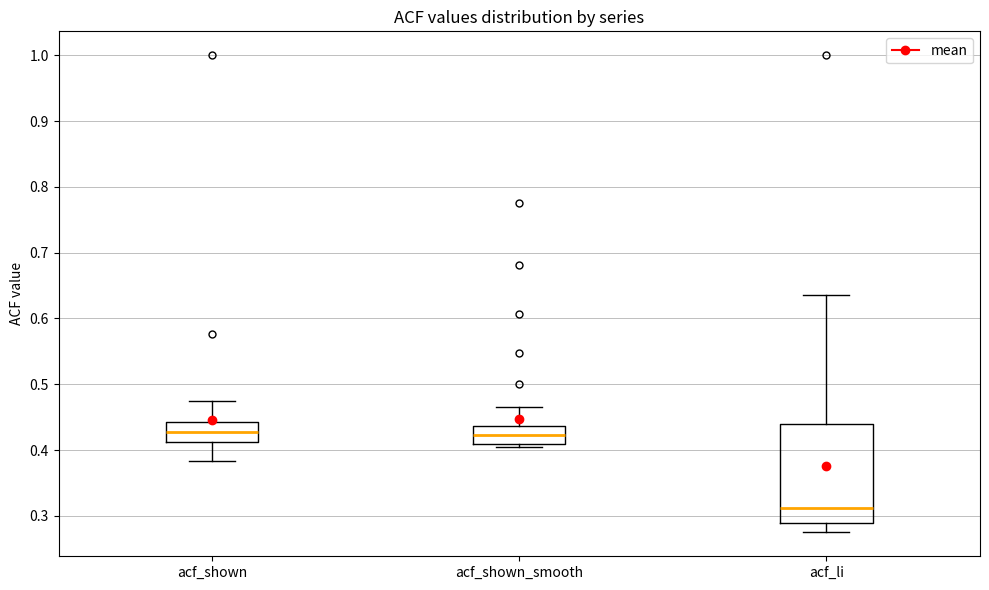

Reading left to right, read every box against the y-axis: the position of its median line, the range the box covers, and the ends of its whiskers. The values are not printed on the chart, so give them approximately, as read against the axis.

acf_shown: median 0.43, box 0.41 to 0.44, whiskers 0.38 to 0.48
acf_shown_smooth: median 0.42, box 0.41 to 0.44, whiskers 0.41 (just below the box's lower edge) to 0.47
acf_li: median 0.31, box 0.29 to 0.44, whiskers 0.28 to 0.64